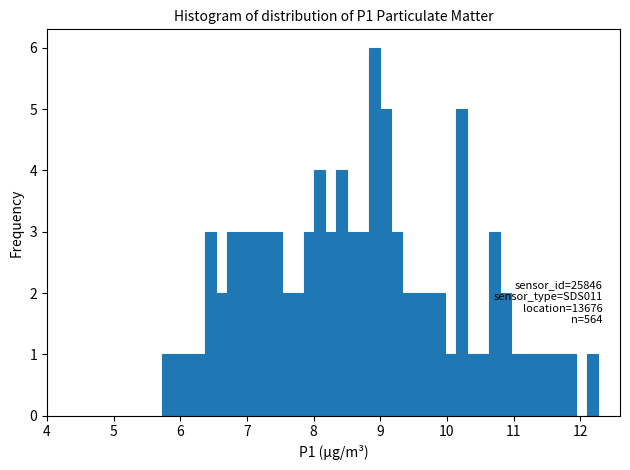

Read against the x-axis, roughly where is the centre of the tallest bar?

8.9